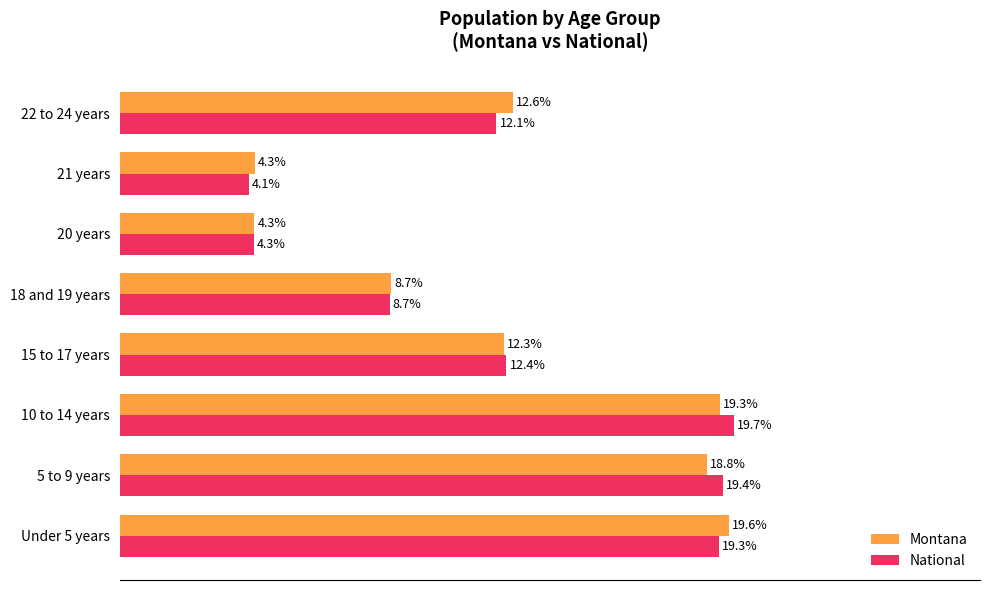

Between 10 to 14 years and 21 years, which series saw the biggest shift?

National